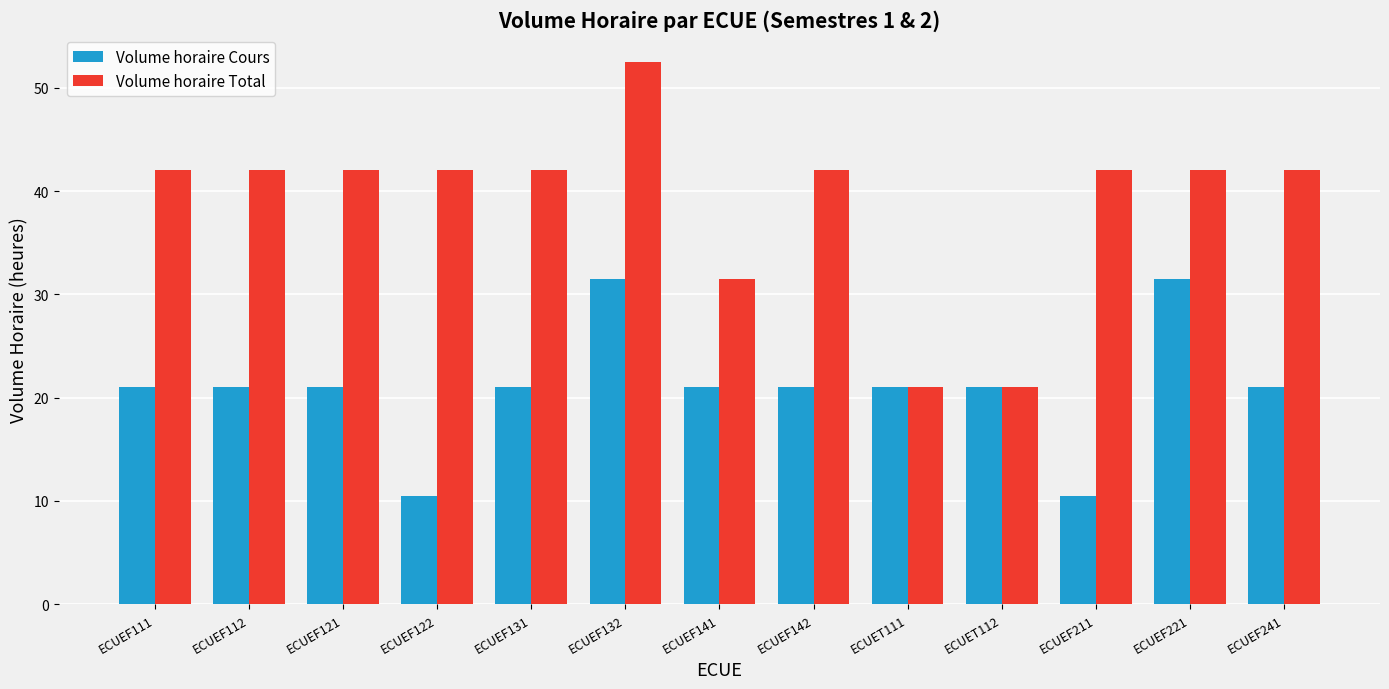

How many groups of bars are there?

13